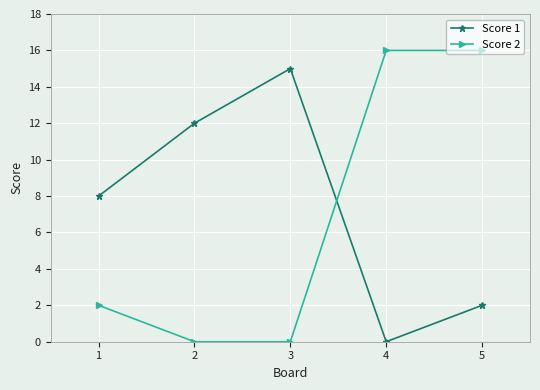

What are all the series names shown in the legend?

Score 1, Score 2